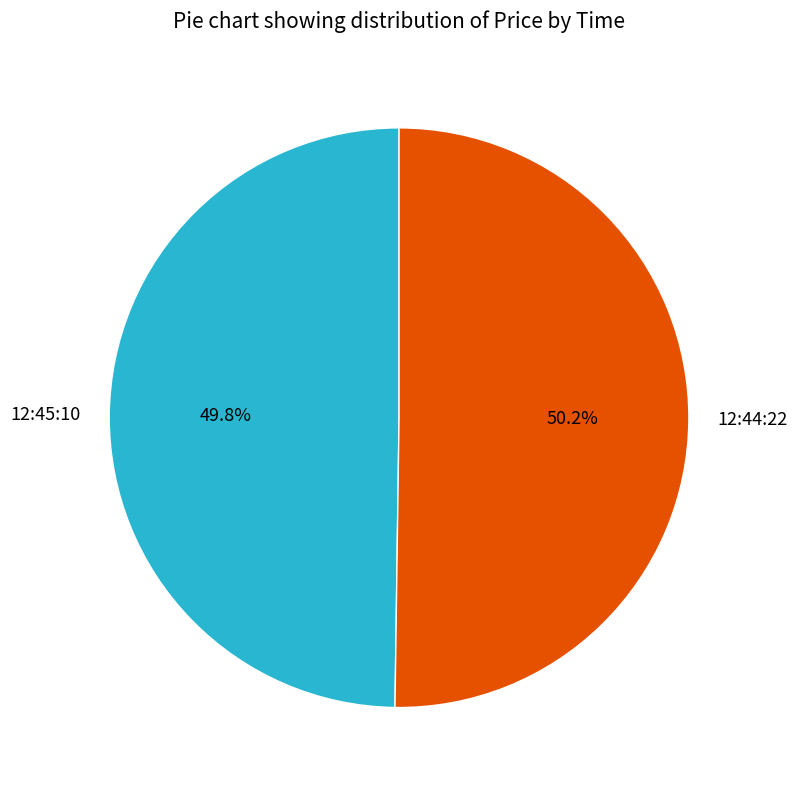

Is there any slice that represents more than half of the pie?

Yes